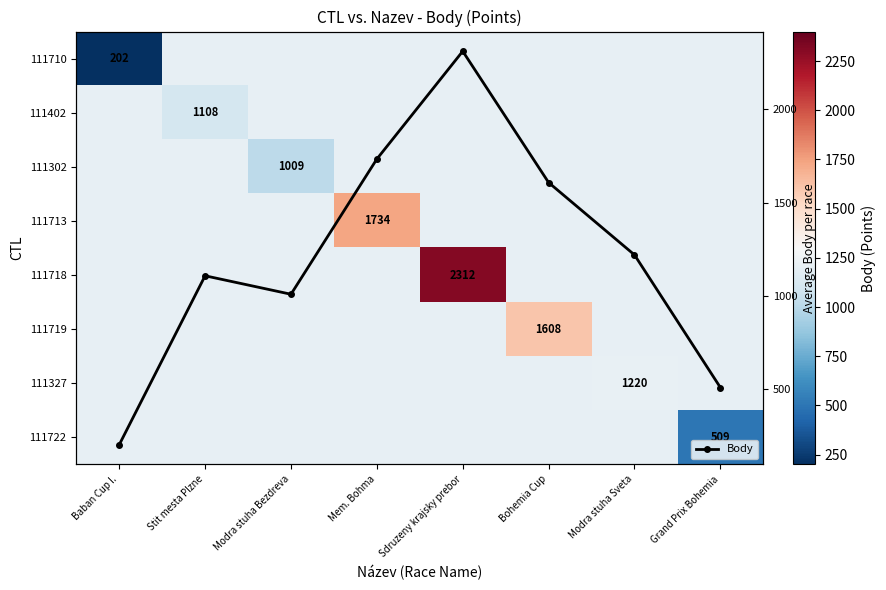

What is the spread (max minus min) of values at Stit mesta Plzne?

104.8